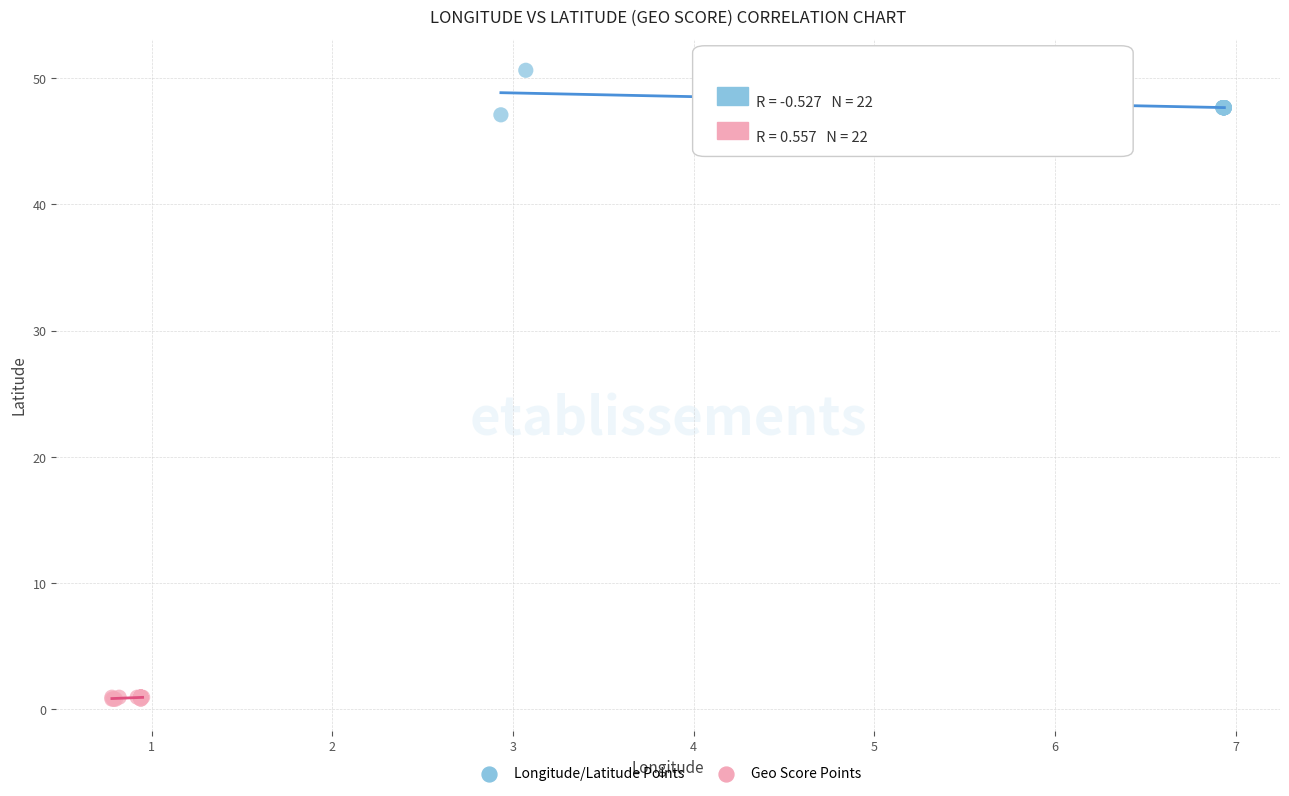

Which series has the largest Y range (max minus min)?

Longitude/Latitude Points